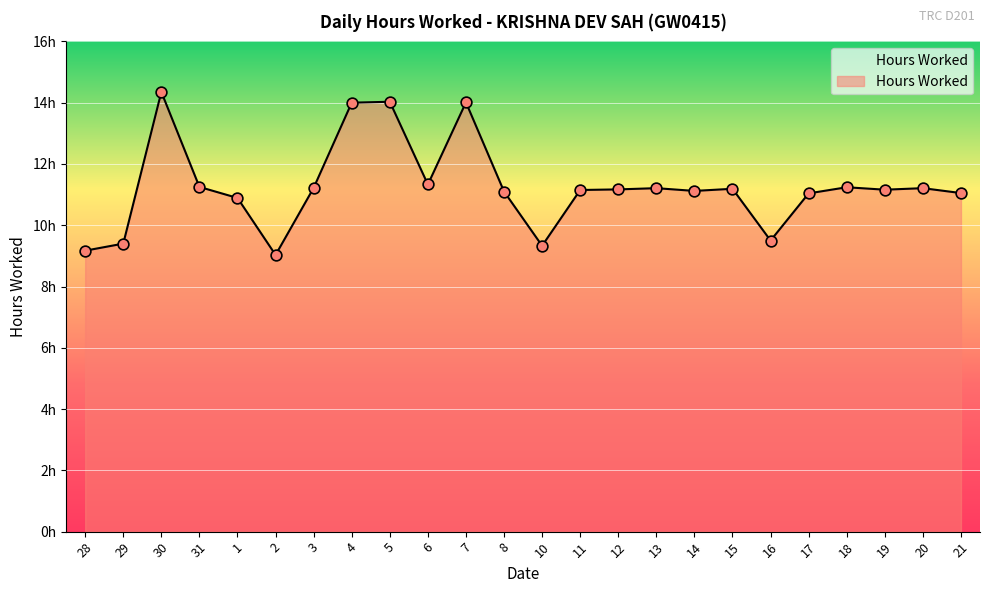

Does the chart have visible grid lines?

Yes